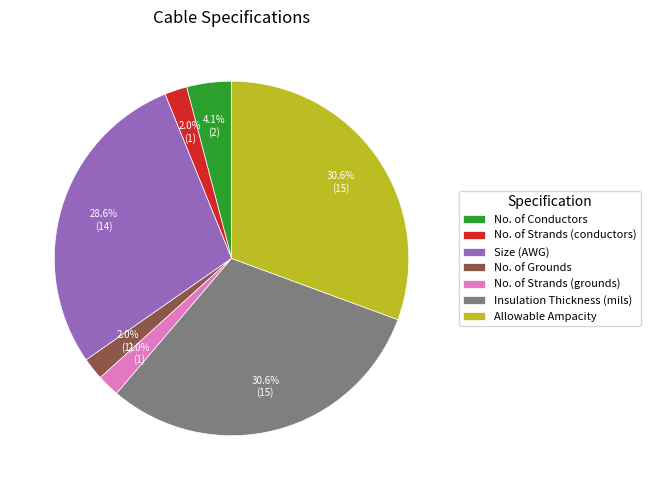

Which has a higher value, Insulation Thickness (mils) or Size (AWG)?

Insulation Thickness (mils)